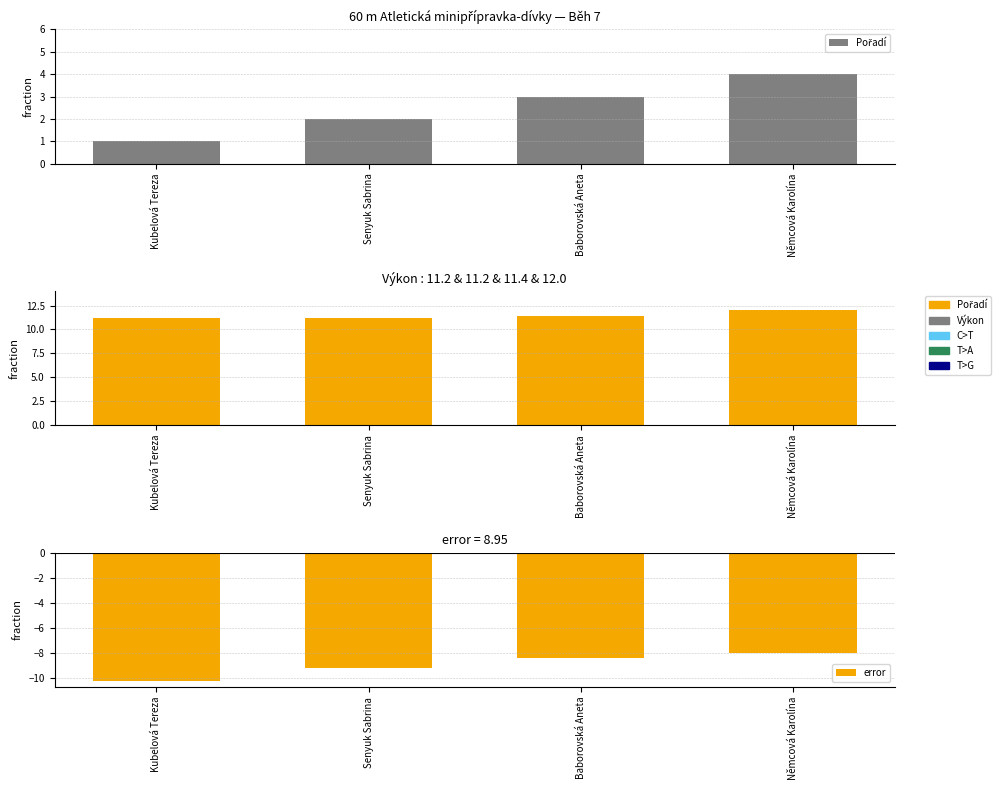

The Výkon series shows 11.2 at Senyuk Sabrina. True or false?

True